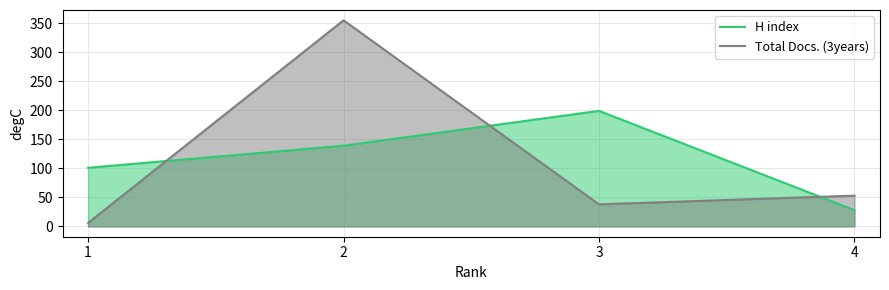

What is the approximate value of H index at 1?

101